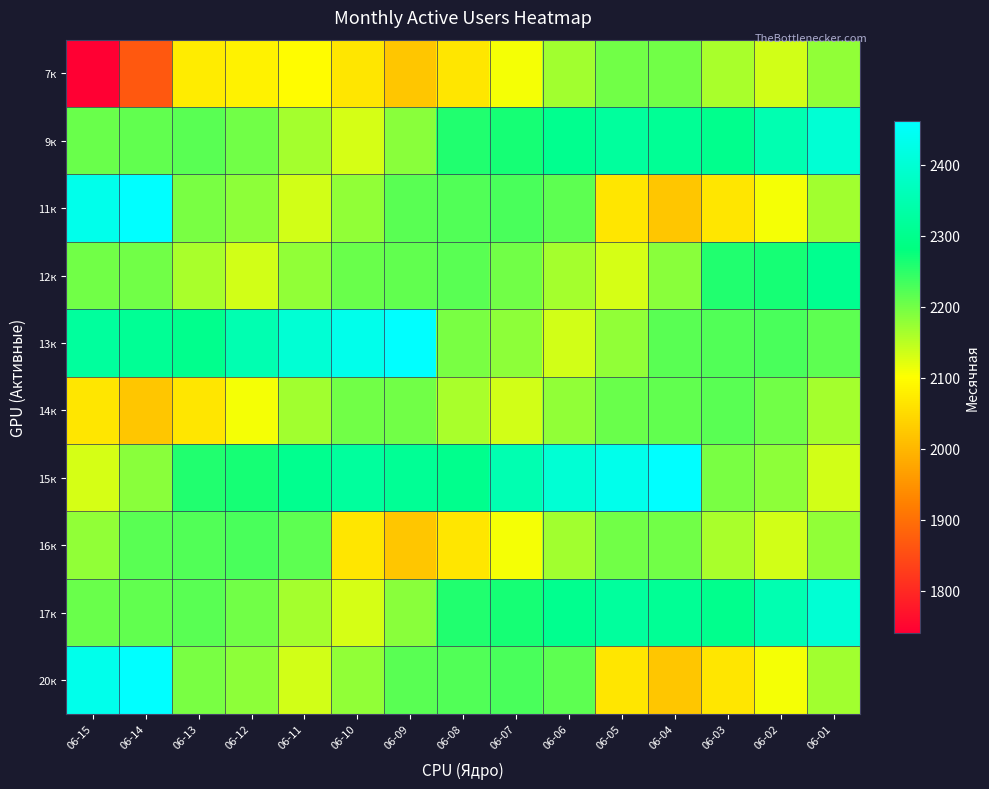

Which has a higher value, 06-12 or 06-05?

06-05